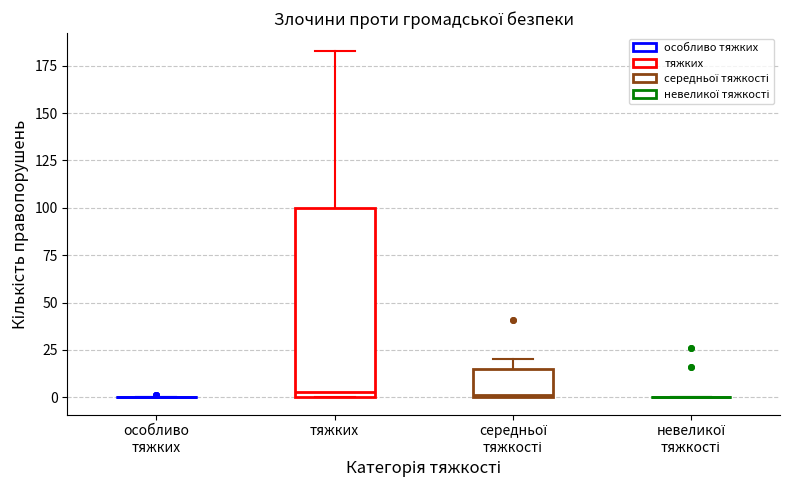

Where is the lower edge of the box for тяжких on the y-axis? The values are not printed on the chart, so give them approximately, as read against the axis.

0